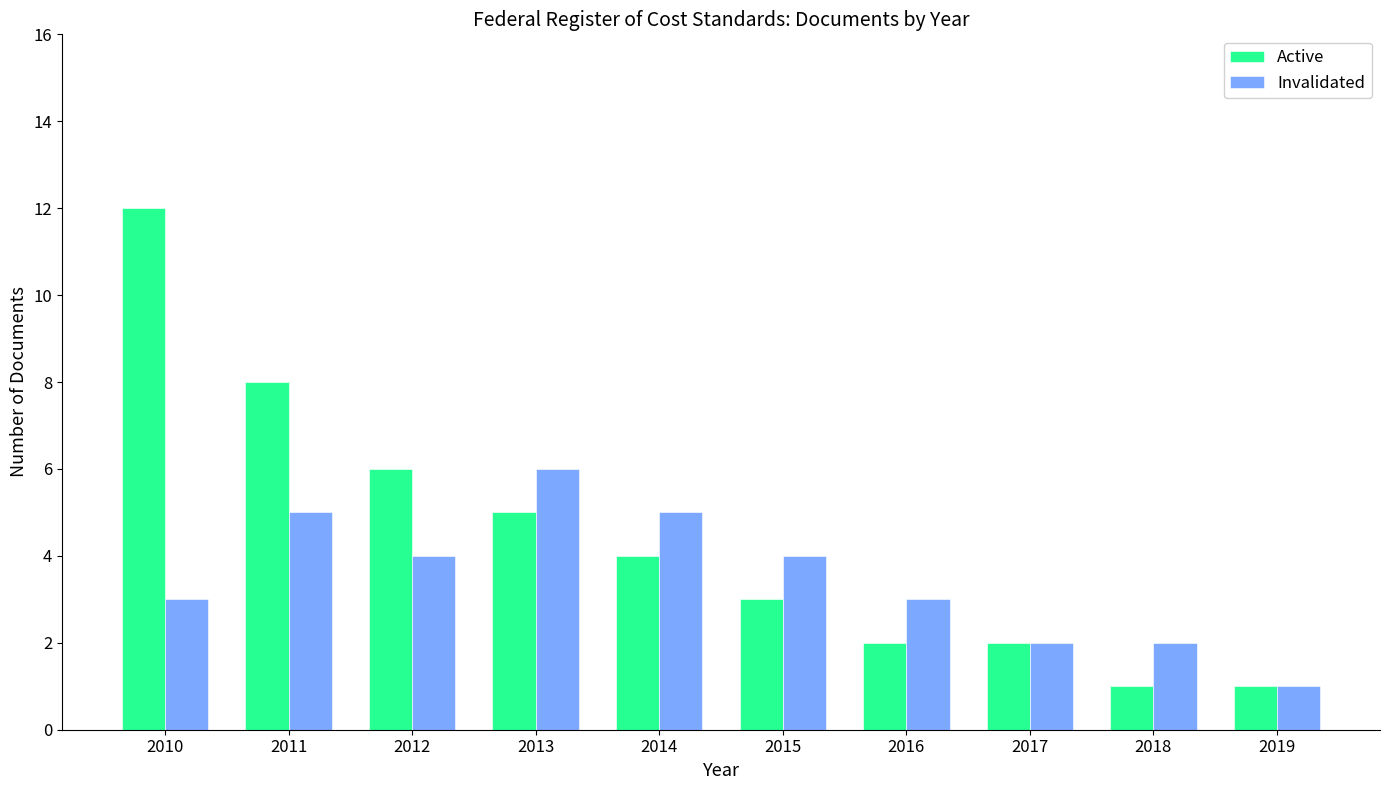

Read the Active value at 2011.

8